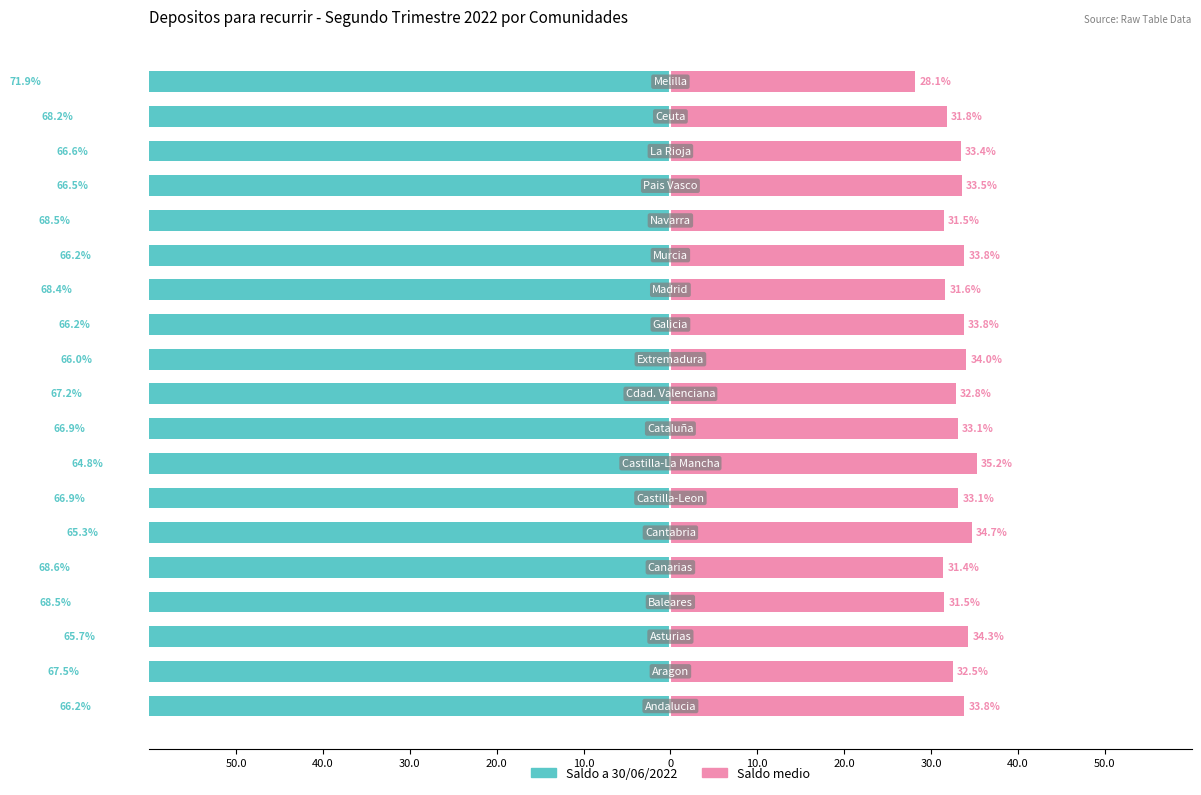

What is the value of the Saldo a 30/06/2022 bar at the 7th from the left?

-68.6